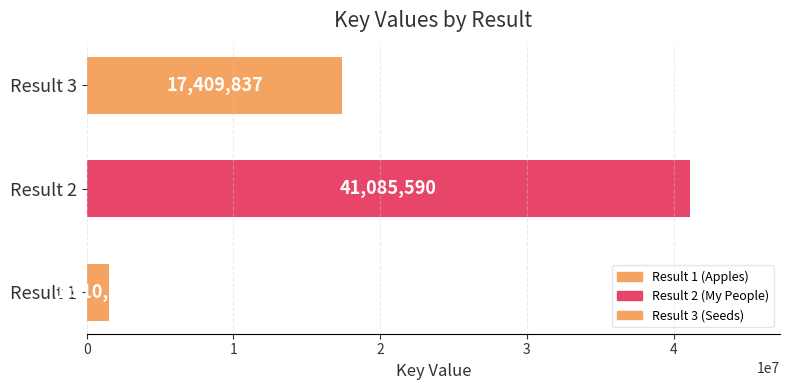

Does the chart contain any negative values?

No